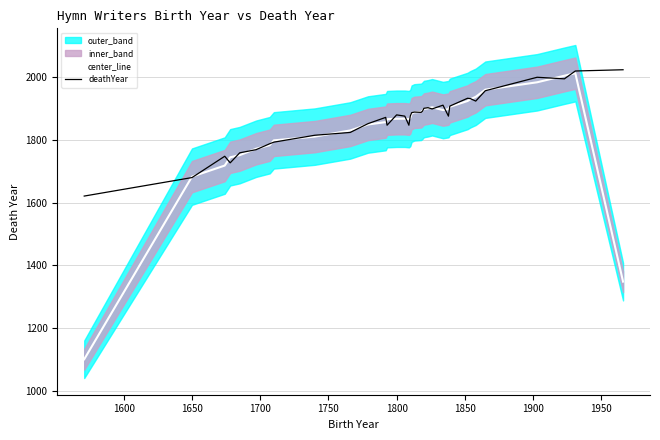

What is the maximum value for center_line?

2013.0